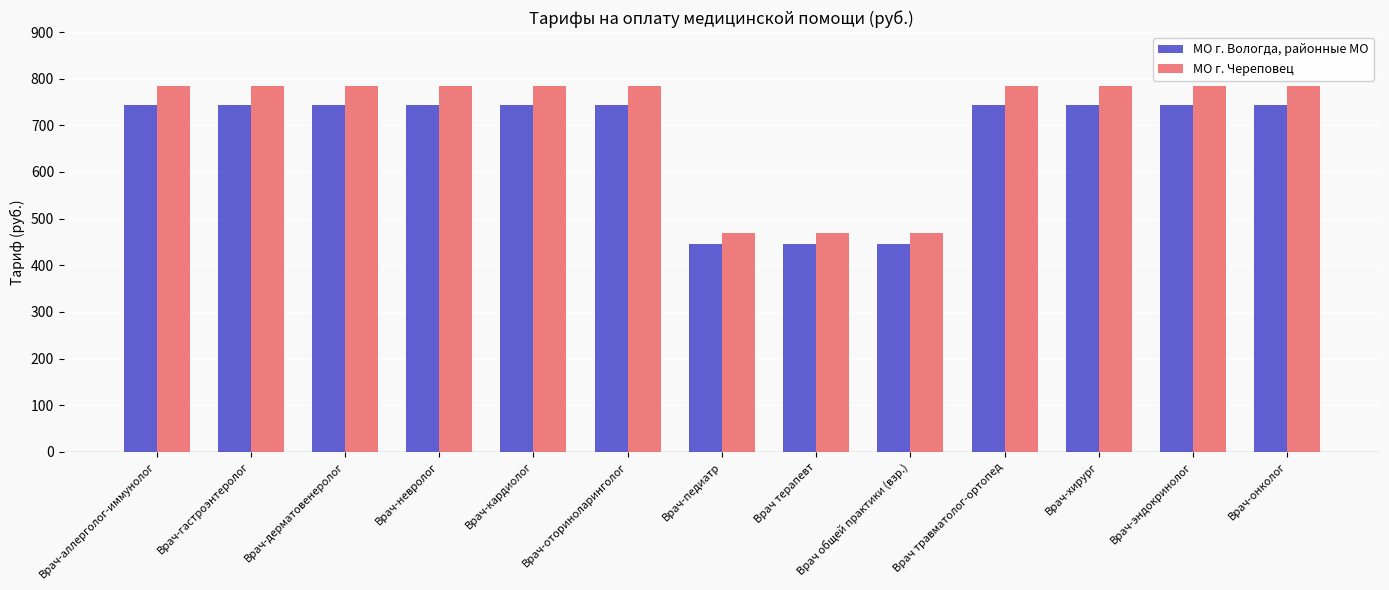

How many bars are there in each group?

2